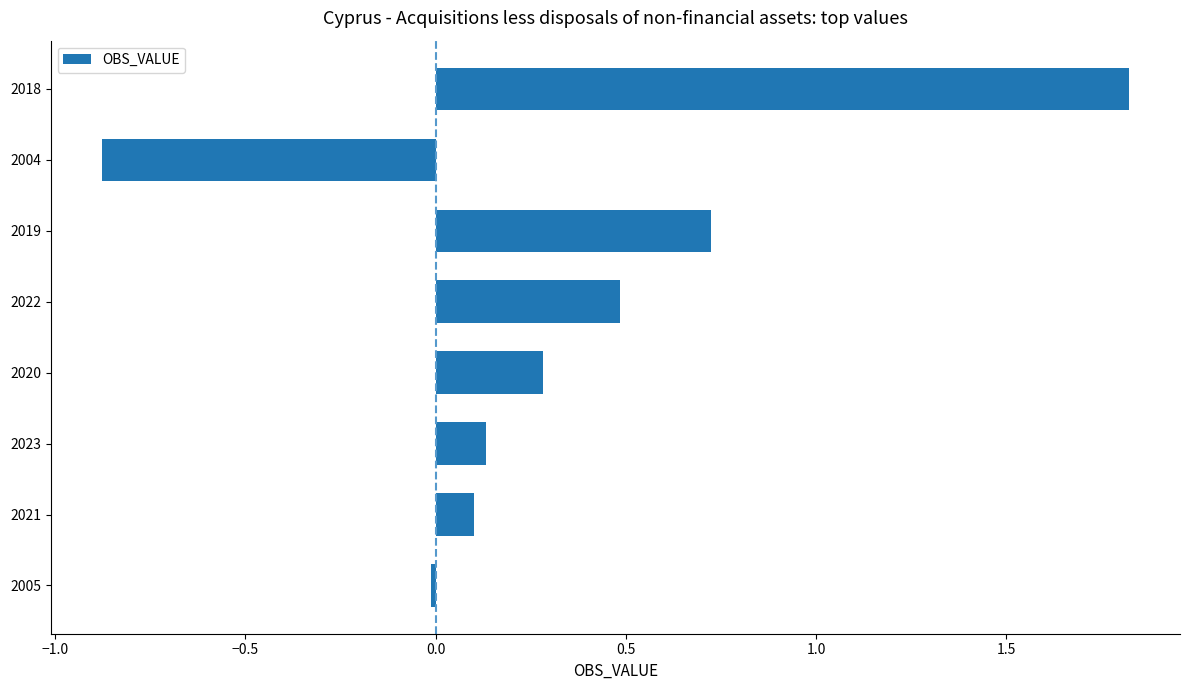

Rank the categories by value from lowest to highest.

2004, 2005, 2021, 2023, 2020, 2022, 2019, 2018